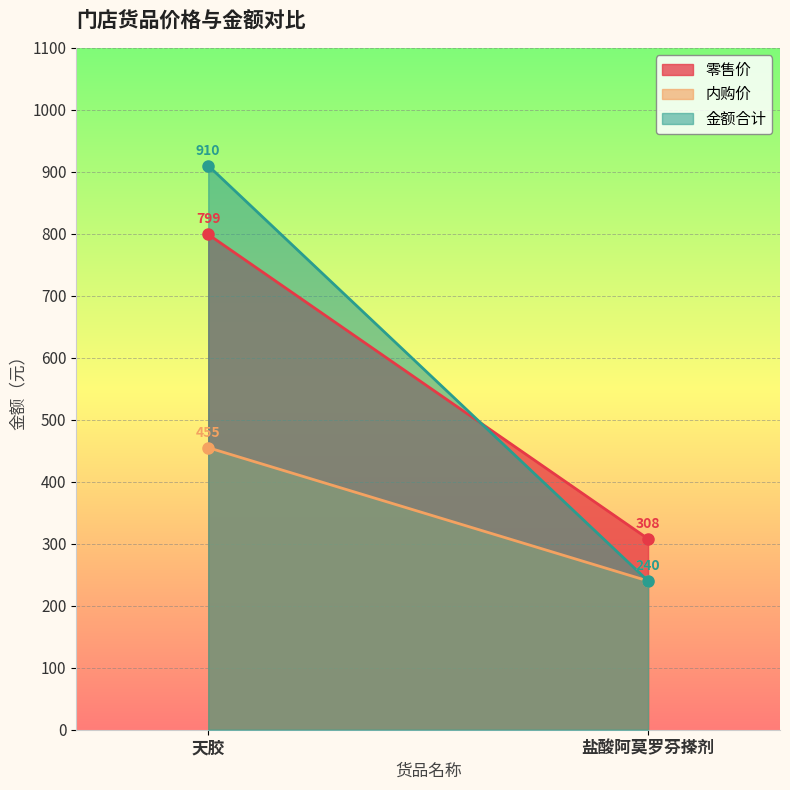

Count the number of data series in this chart.

3